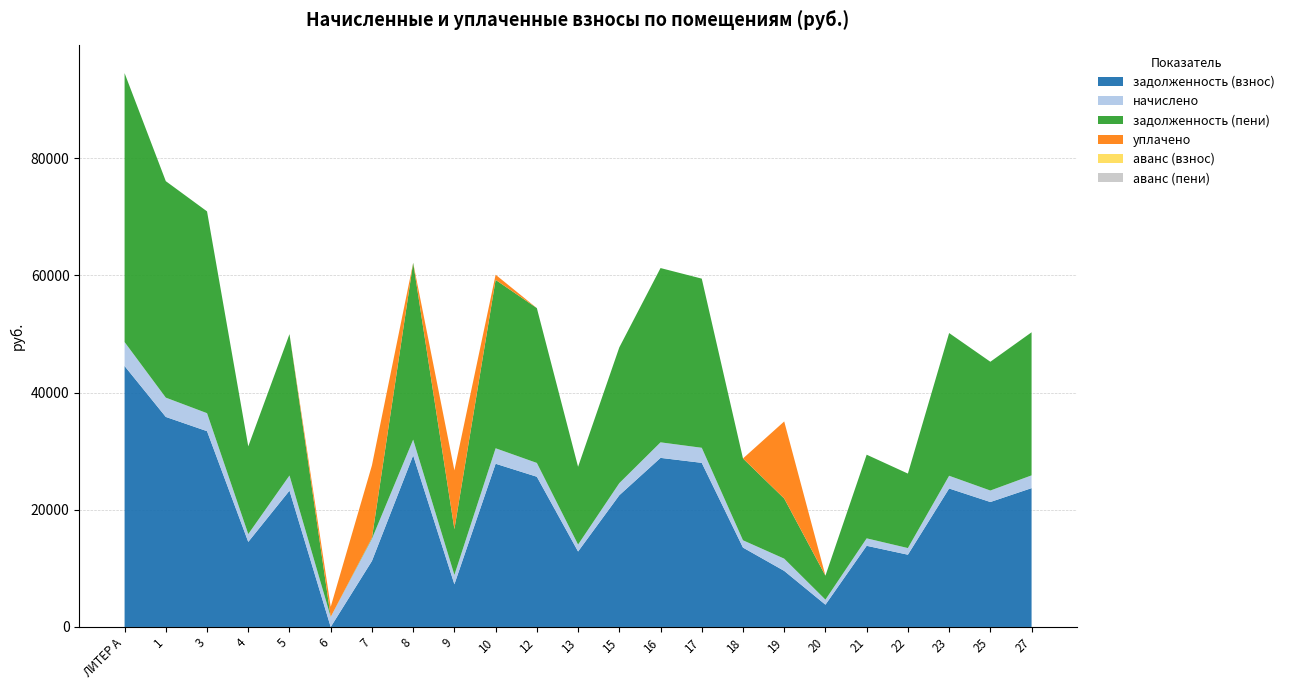

Reading left to right, transcribe all the data shown in this chart.

задолженность (взнос): ЛИТЕР А=44534.2	1=35846.0	3=33415.8	4=14520.8	5=23268.5	6=0.0	7=11263.4	8=29284.4	9=7288.7	10=27857.3	12=25639.1	13=12880.3	15=22479.7	16=28859.2	17=28008.5	18=13548.6	19=9570.0	20=3804.5	21=13852.3	22=12333.5	23=23634.2	25=21325.3	27=23694.8
начислено: ЛИТЕР А=4090.1	1=3292.2	3=3069.0	4=1333.6	5=2583.5	6=1718.6	7=3794.4	8=2689.6	9=1590.3	10=2639.3	12=2354.8	13=1183.0	15=2064.6	16=2650.5	17=2572.4	18=1244.3	19=2086.9	20=859.3	21=1272.2	22=1132.7	23=2170.6	25=1958.6	27=2176.2
задолженность (пени): ЛИТЕР А=45897.5	1=36943.4	3=34438.8	4=14965.4	5=24129.7	6=0.0	7=148.8	8=30181.0	9=7818.8	10=28737.1	12=26424.0	13=13274.6	15=23167.9	16=29742.7	17=28865.9	18=13963.4	19=10265.7	20=4091.0	21=14276.4	22=12711.1	23=24357.8	25=21978.2	27=24420.2
уплачено: ЛИТЕР А=0.0	1=0.0	3=0.0	4=0.0	5=0.0	6=1718.8	7=12379.4	8=0.0	9=10026.8	10=880.3	12=0.0	13=0.0	15=0.0	16=0.0	17=0.0	18=0.0	19=13152.8	20=0.0	21=0.0	22=0.0	23=0.0	25=0.0	27=0.0
аванс (взнос): ЛИТЕР А=0.0	1=0.0	3=0.0	4=0.0	5=0.0	6=0.3	7=0.0	8=0.0	9=0.0	10=0.0	12=0.0	13=0.0	15=0.0	16=0.0	17=0.0	18=0.0	19=0.0	20=0.0	21=0.0	22=0.0	23=0.0	25=0.0	27=0.0
аванс (пени): ЛИТЕР А=0.0	1=0.0	3=0.0	4=0.0	5=0.0	6=0.4	7=0.0	8=0.0	9=0.0	10=0.0	12=0.0	13=0.0	15=0.0	16=0.0	17=0.0	18=0.0	19=0.0	20=0.0	21=0.0	22=0.0	23=0.0	25=0.0	27=0.0